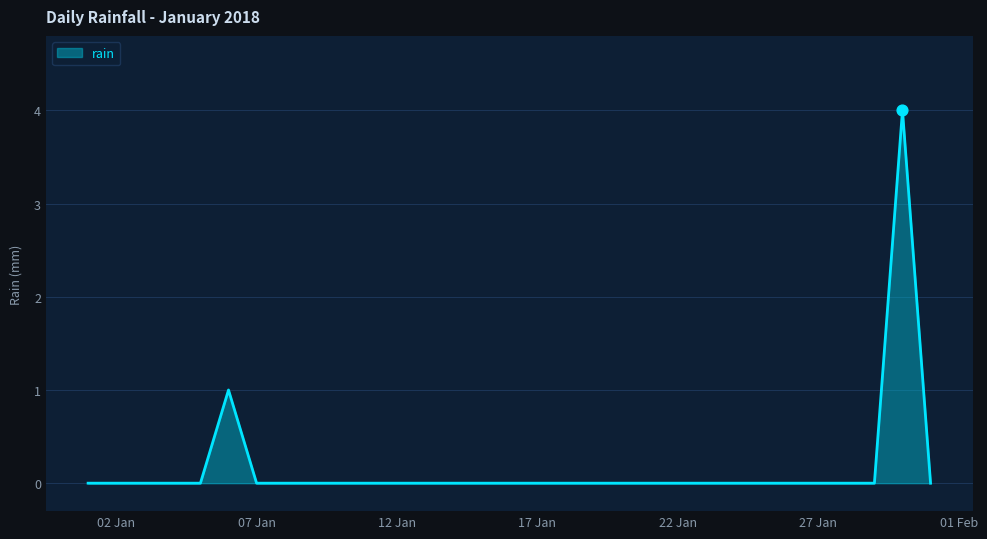

What is the greatest value displayed?

4